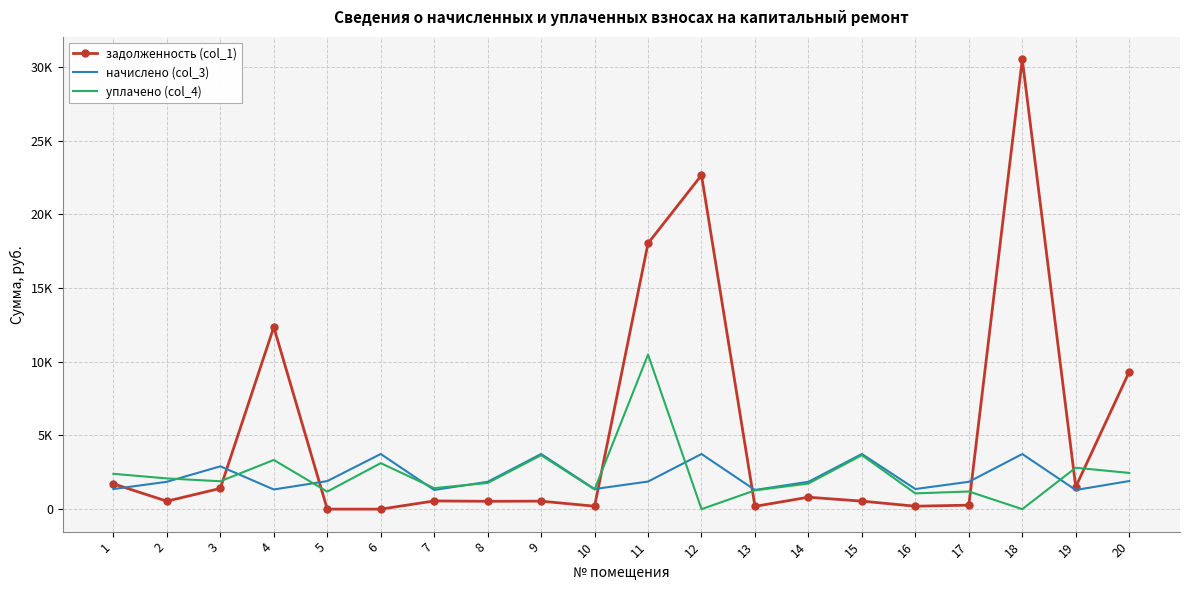

True or false: уплачено (col_4) and задолженность (col_1) intersect in this chart.

True